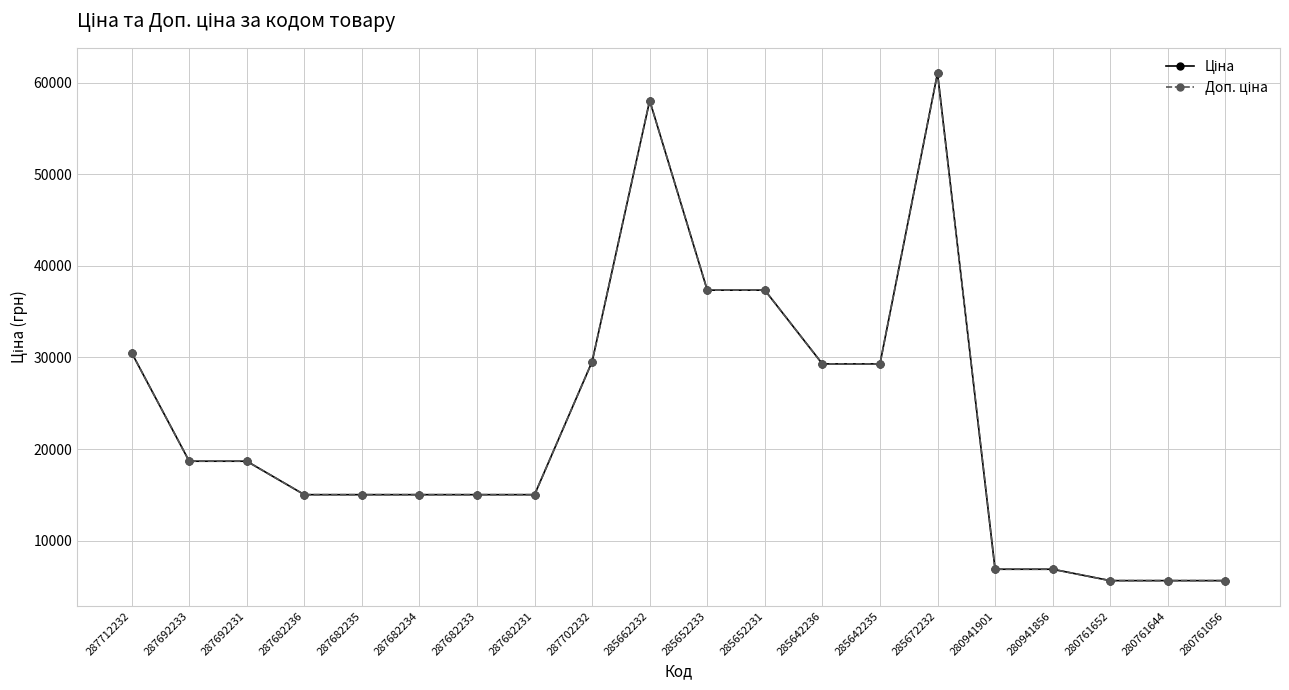

Read the Доп. ціна value at 285652231.

37343.0